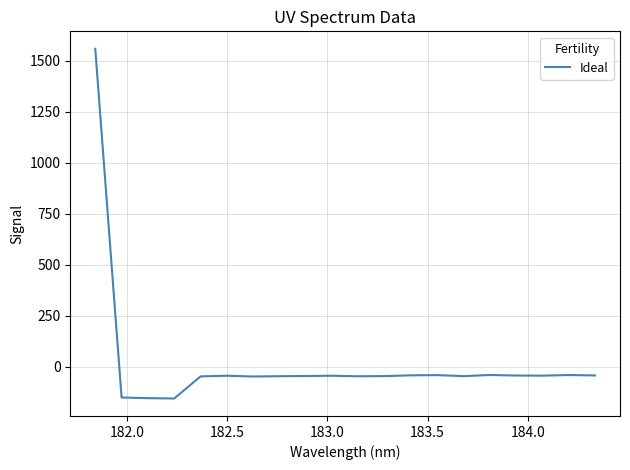

What is the minimum value shown in the chart?

-156.9